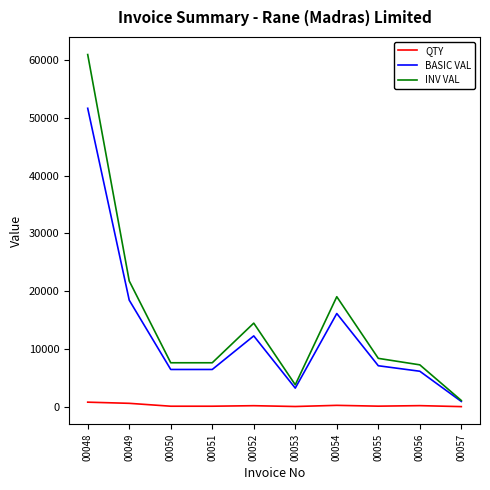

Is the value of INV VAL at 00054 greater than the value of BASIC VAL at 00053?

Yes